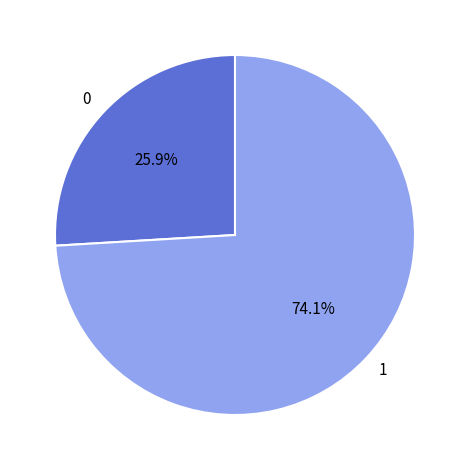

How many segments does this pie chart have?

2